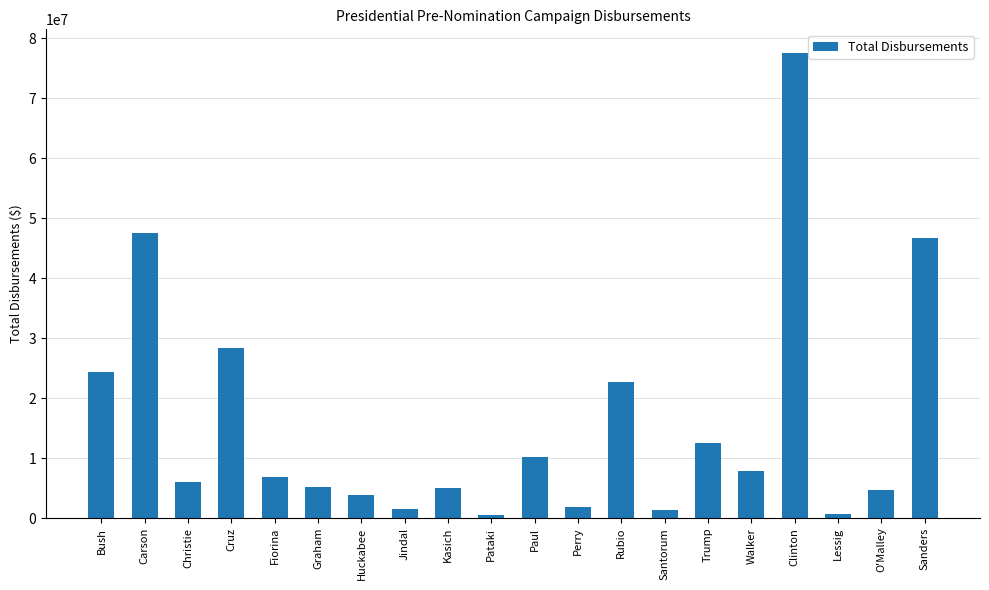

What is the difference between the second highest and second lowest values?

46729802.1